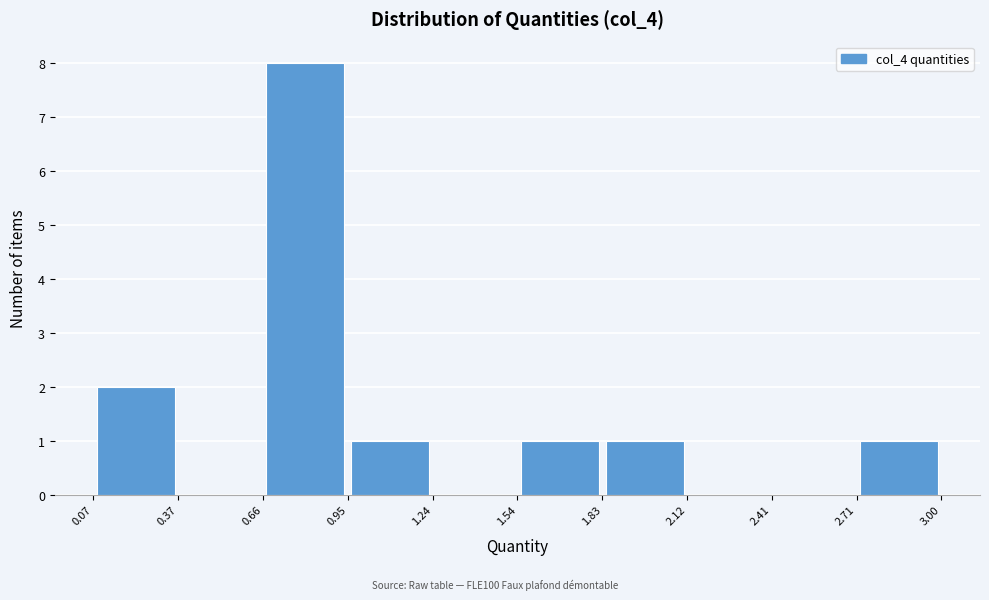

Reading left to right, transcribe this chart: for each bar, give the range it covers on the x-axis and its height. The values are not printed on the chart, so give them approximately, as read against the axis.

0.07 to 0.37: 2
0.37 to 0.66: 0
0.66 to 0.95: 8
0.95 to 1.24: 1
1.24 to 1.54: 0
1.54 to 1.83: 1
1.83 to 2.12: 1
2.12 to 2.41: 0
2.41 to 2.71: 0
2.71 to 3.00: 1